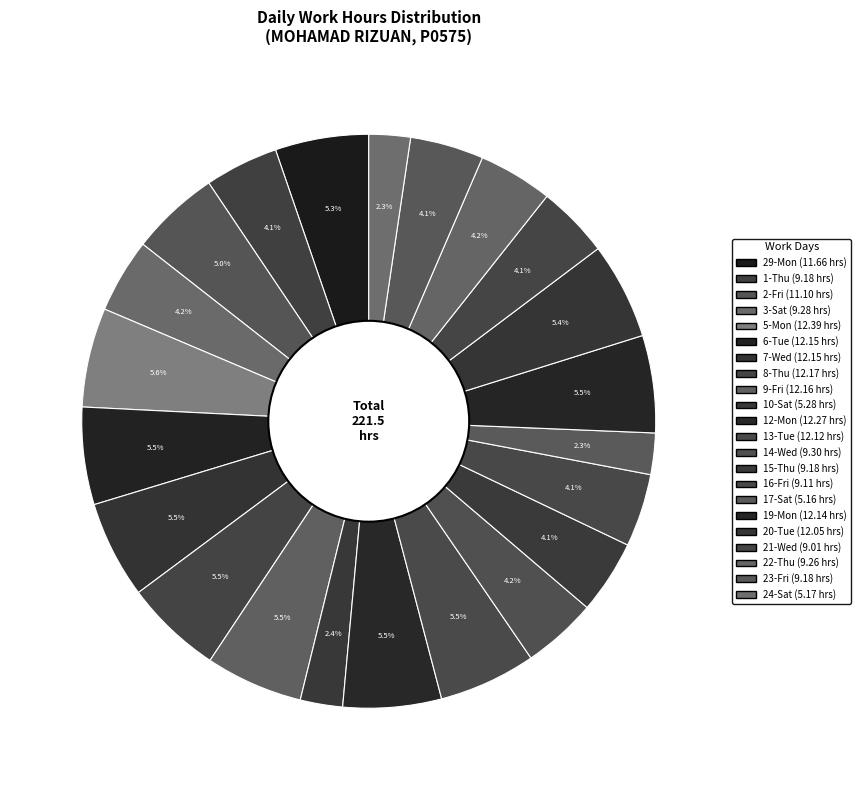

How many slices are in this pie chart?

22